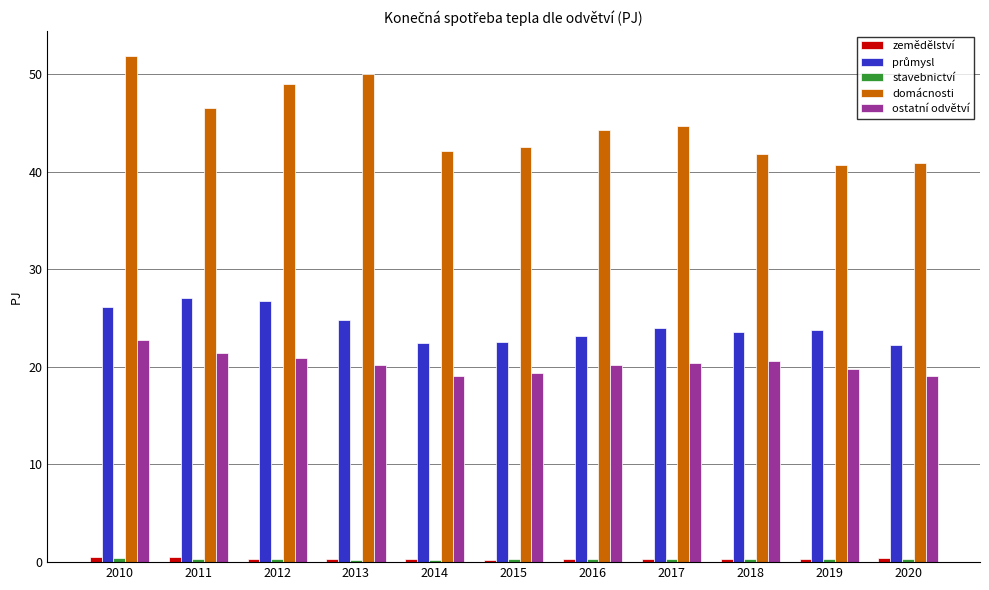

Count the number of categories in the chart.

11